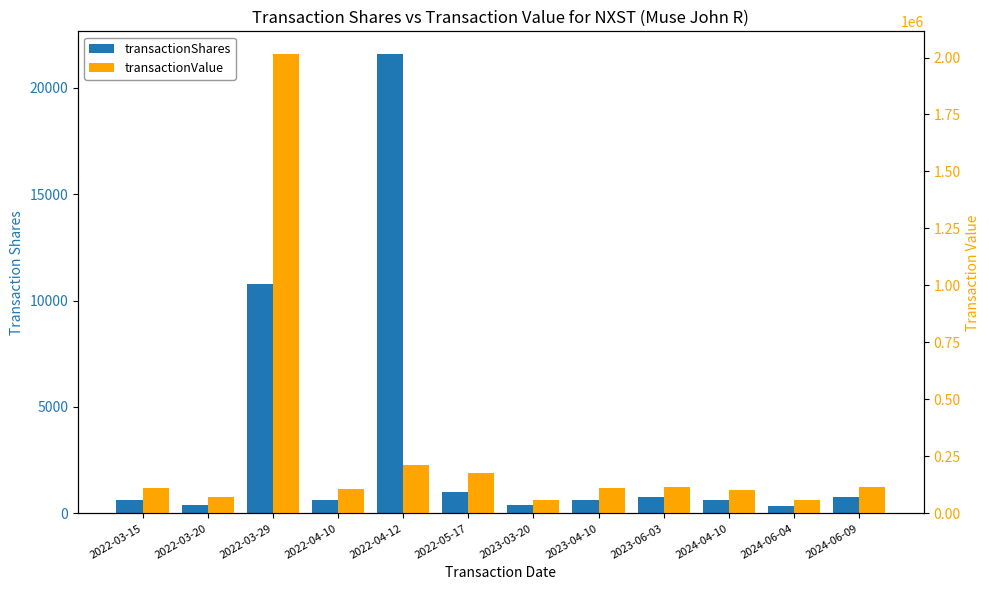

How many groups of bars are there?

12